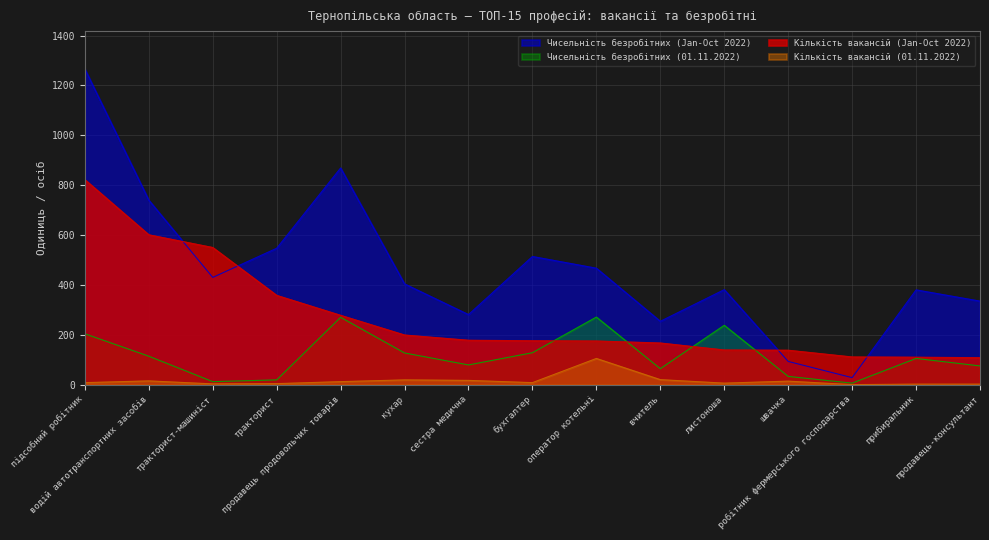

What is the label of the 15th point from the right?

підсобний робітник